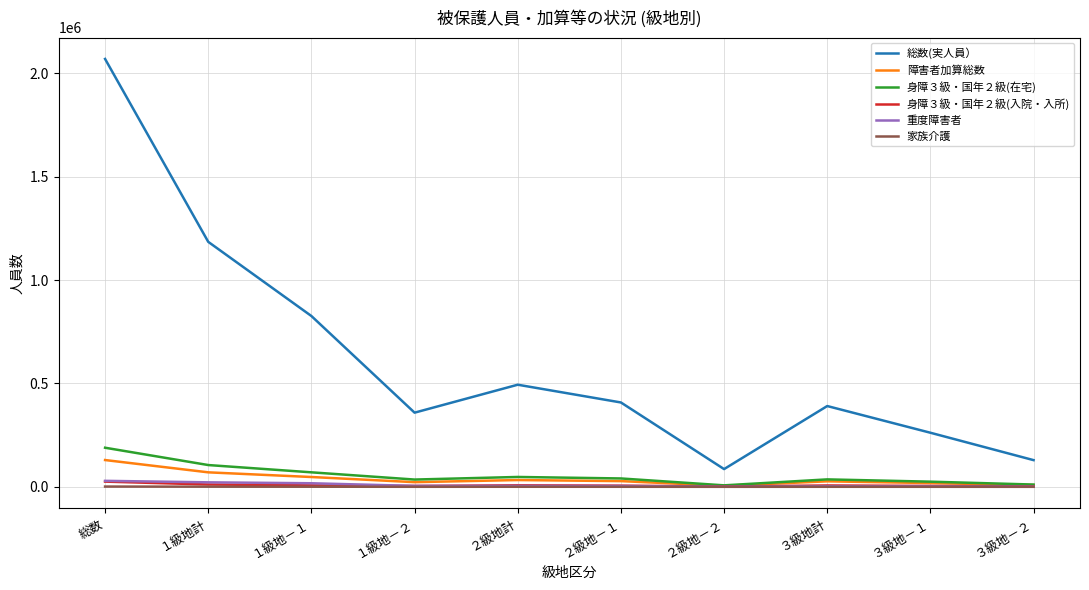

In 身障３級・国年２級(入院・入所), how many points are lower than both neighbors (excluding endpoints)?

2